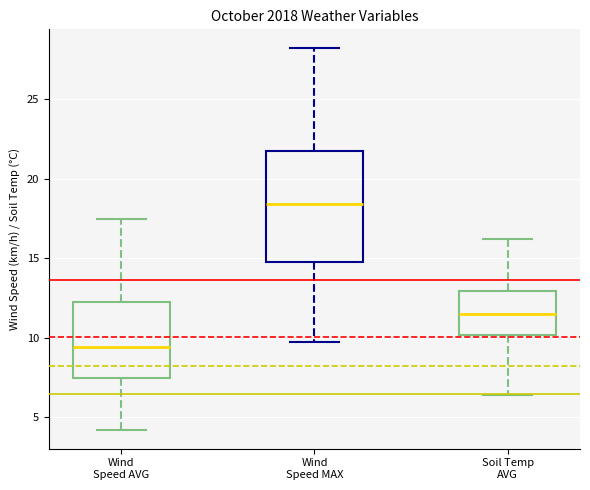

Reading left to right, transcribe this box plot: for each box, give where its median line is, the range the box spans, and where its two whiskers end, as read against the y-axis. The values are not printed on the chart, so give them approximately, as read against the axis.

Wind Speed AVG: median 9.5, box 7.5 to 12.5, whiskers 4.0 to 17.5
Wind Speed MAX: median 18.5, box 15.0 to 21.5, whiskers 9.5 to 28.0
Soil Temp AVG: median 11.5, box 10.0 to 13.0, whiskers 6.5 to 16.0